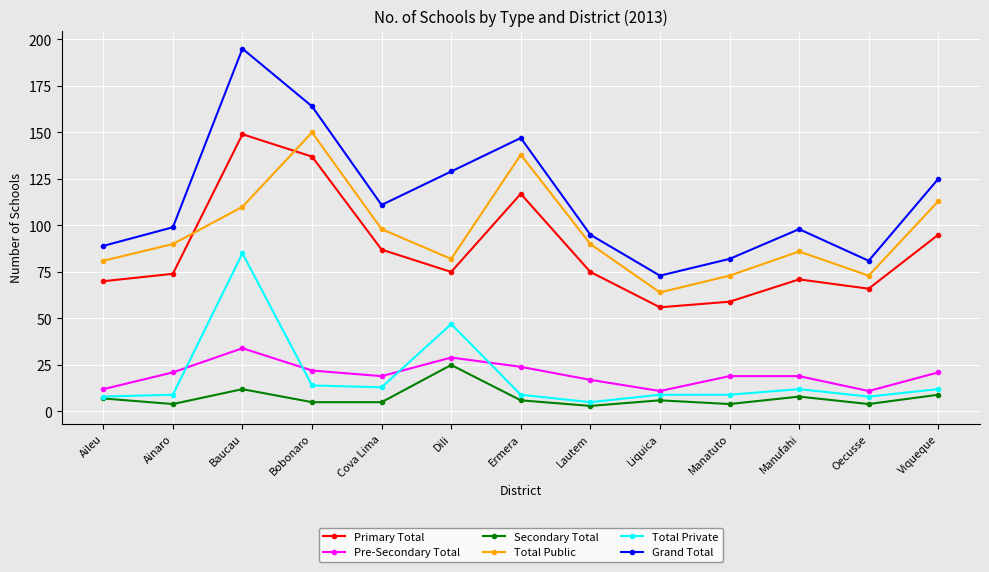

What is the approximate value of Grand Total at Bobonaro?

164